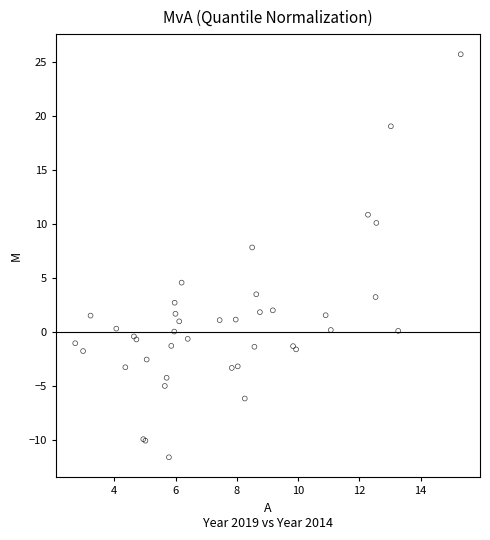

What Y value in the scatter plot is closest to 7?

7.8